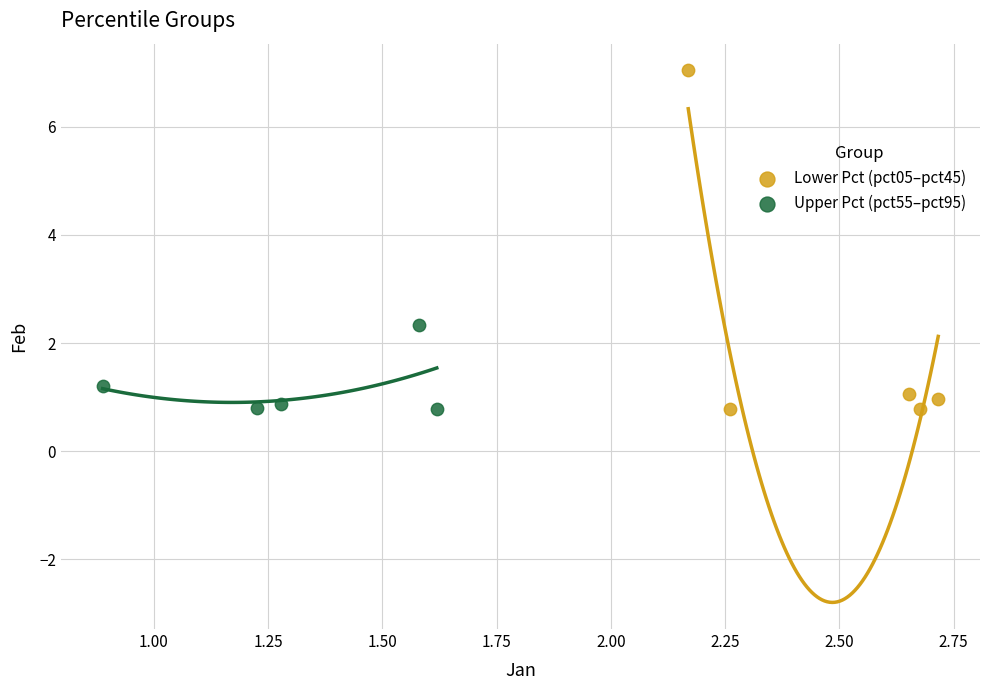

Which series has the widest spread of Y values?

Lower Pct (pct05–pct45)